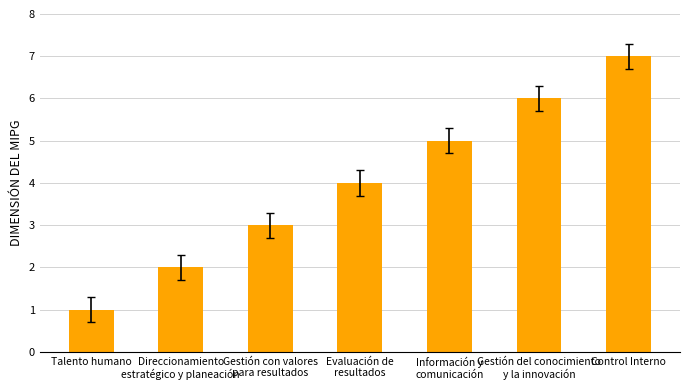

The chart shows a value of 1 at Talento humano. True or false?

True